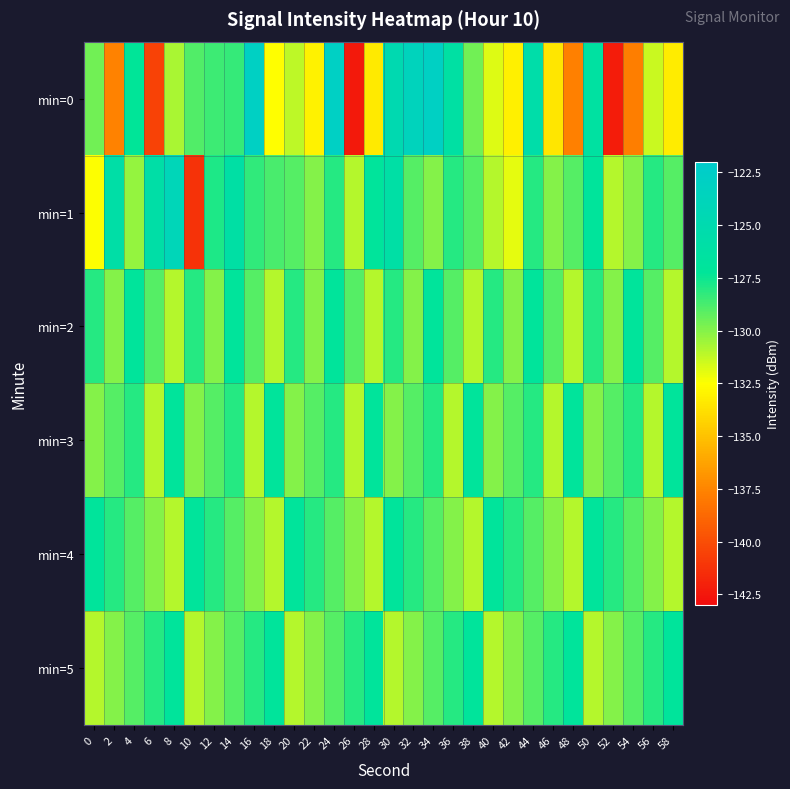

At which category does the chart reach its minimum across all series?

26